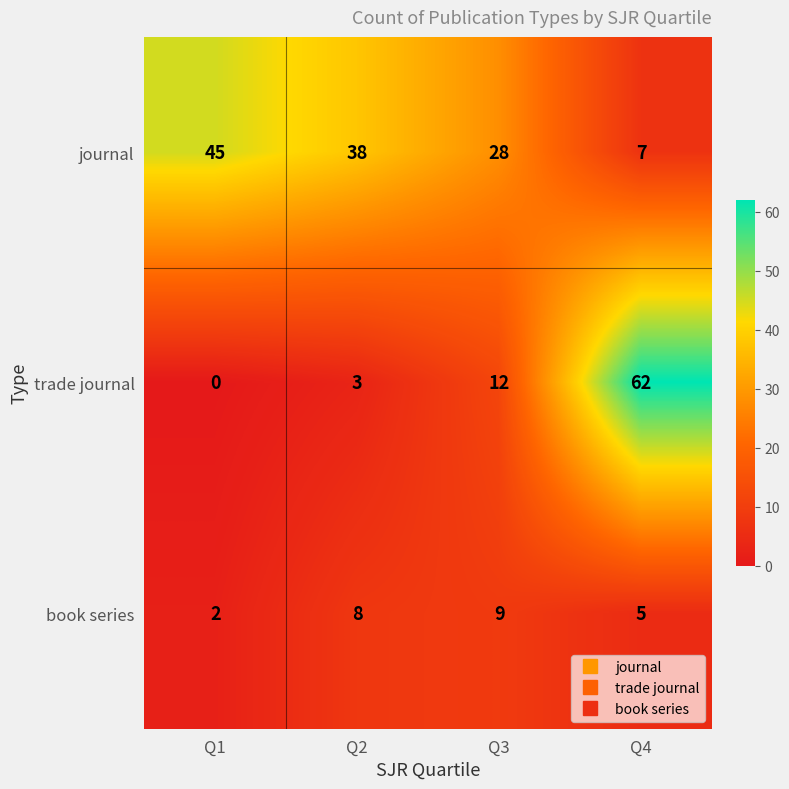

At which label is trade journal closest to 31?

Q3